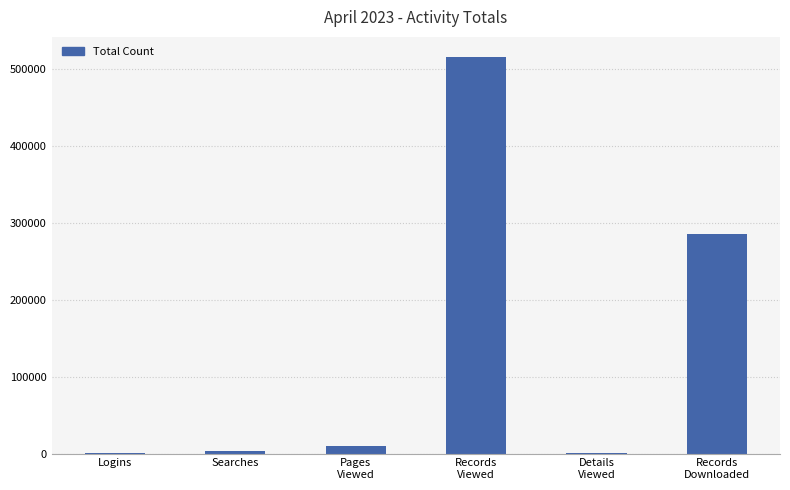

What is the greatest value displayed?

516501